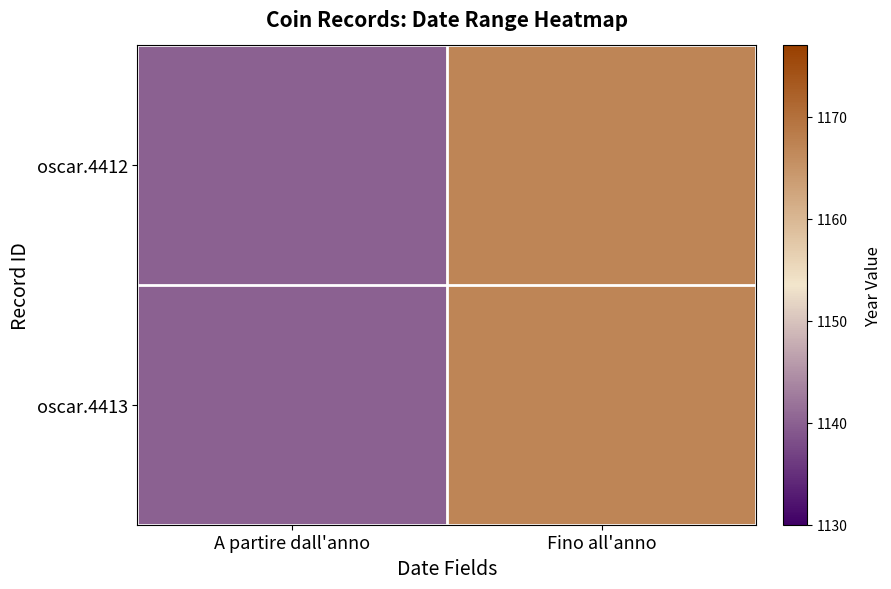

Reading left to right, what are all the values shown in this chart?

oscar.4412: A partire dall'anno=1140	Fino all'anno=1167
oscar.4413: A partire dall'anno=1140	Fino all'anno=1167